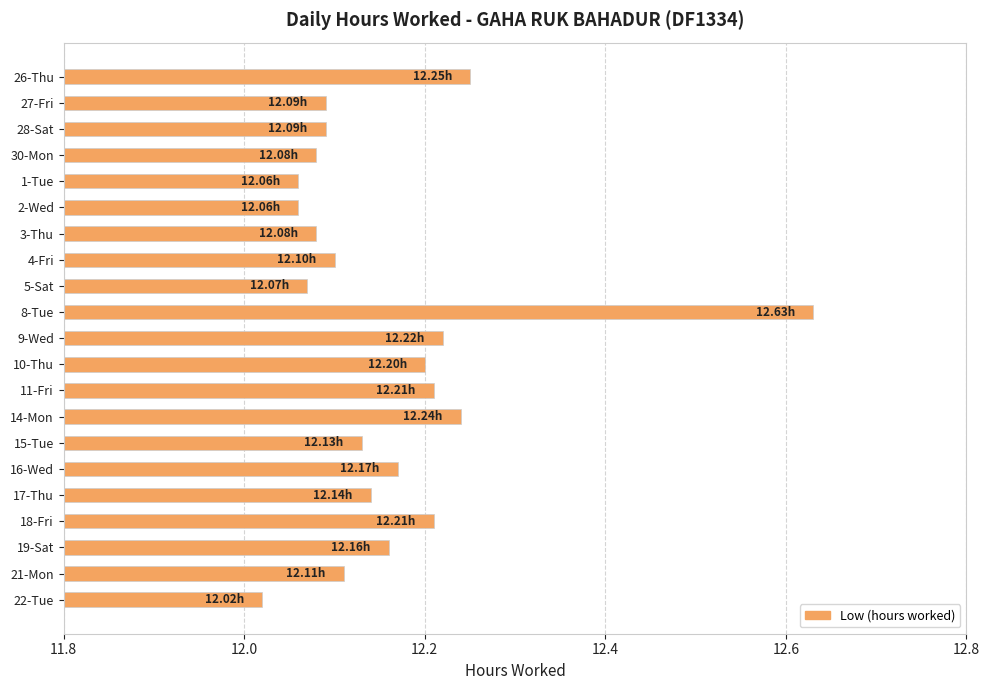

What is the change in value from 2-Wed to 17-Thu?

+0.1